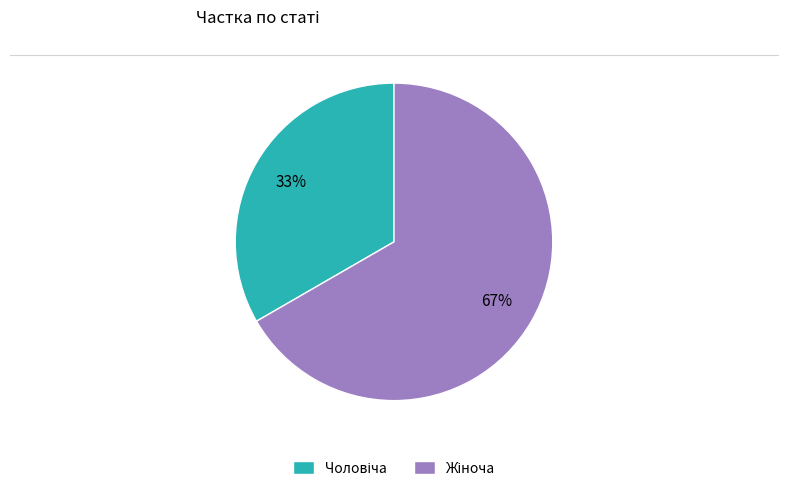

Is there any slice that represents more than half of the pie?

Yes